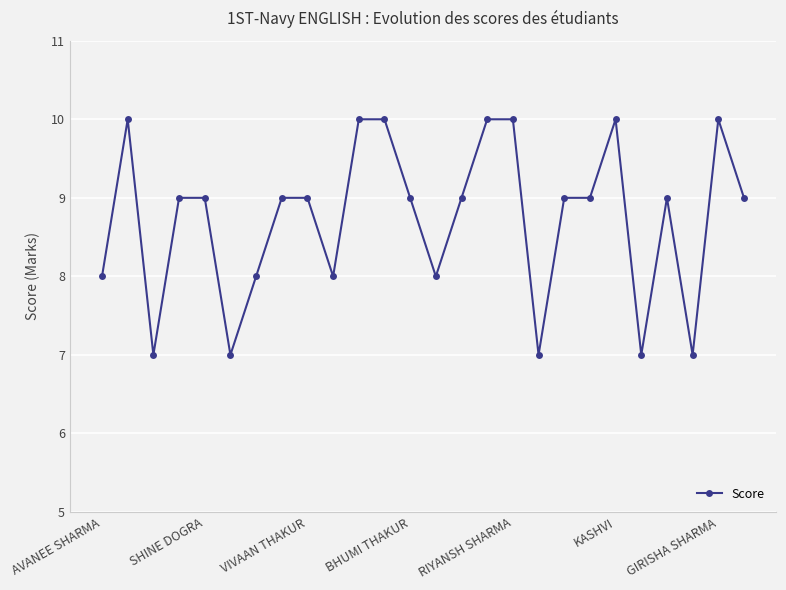

What is the smallest value displayed?

7